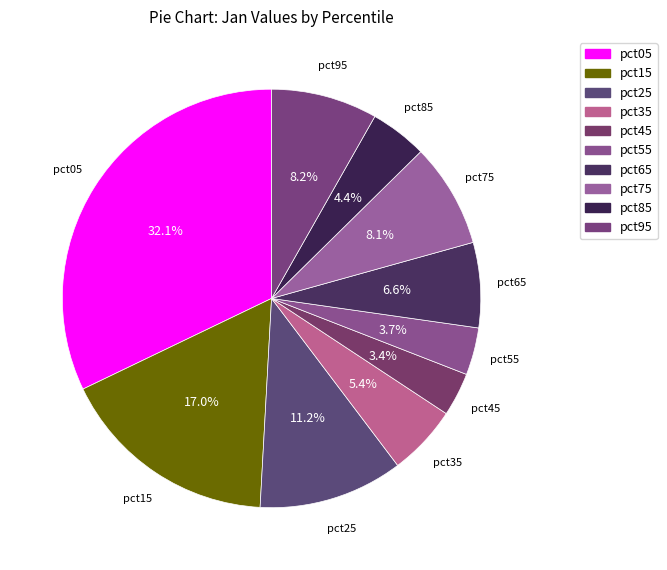

Is there a majority slice in this chart?

No